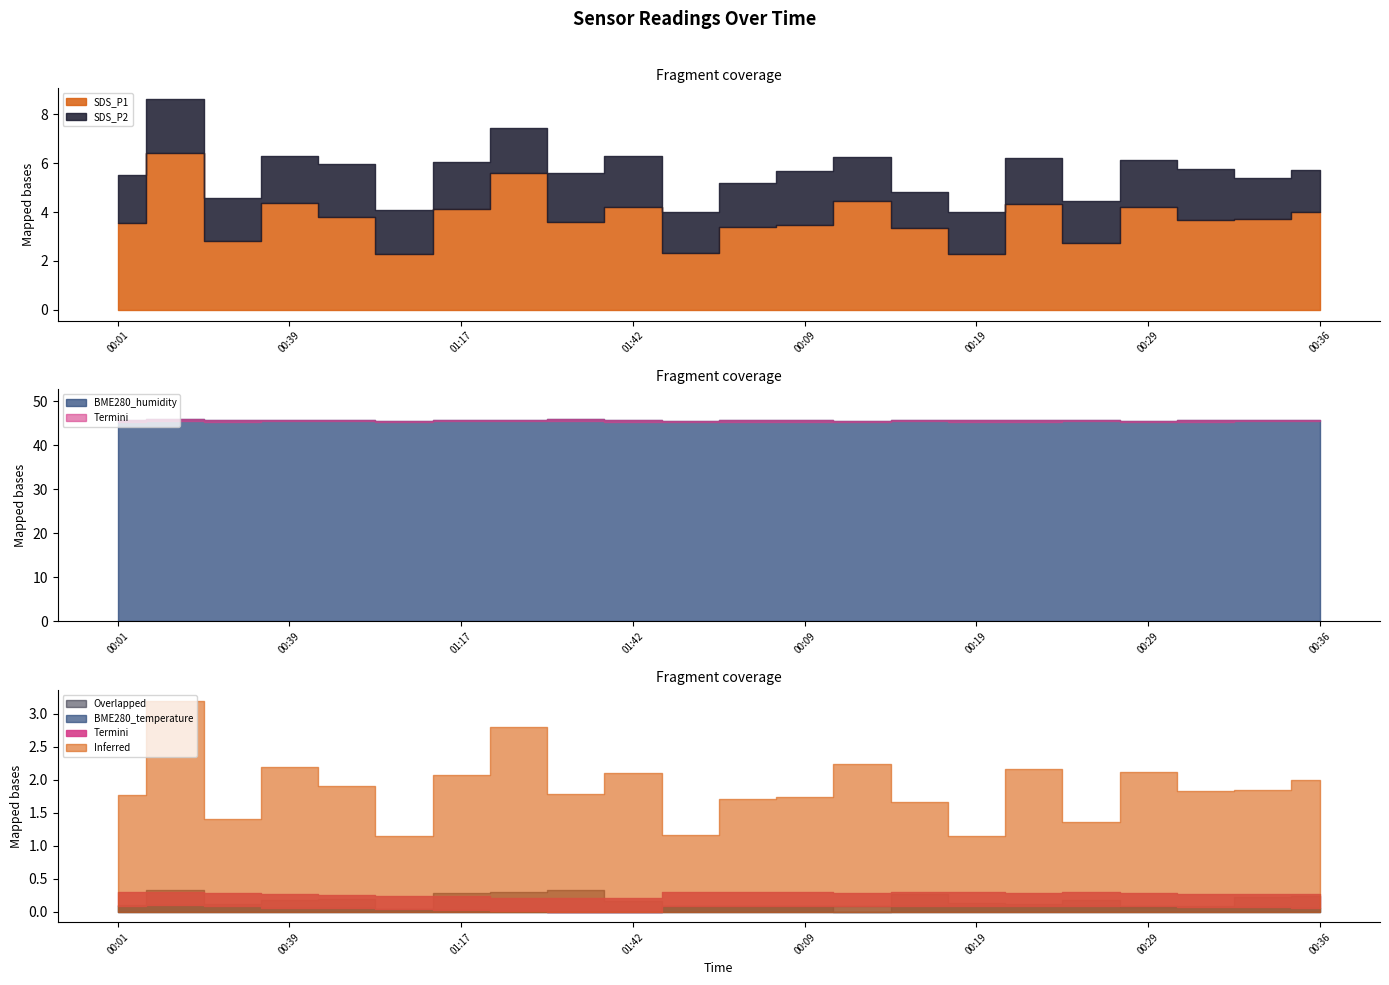

At which label does BME280_humidity reach its peak?

01:39